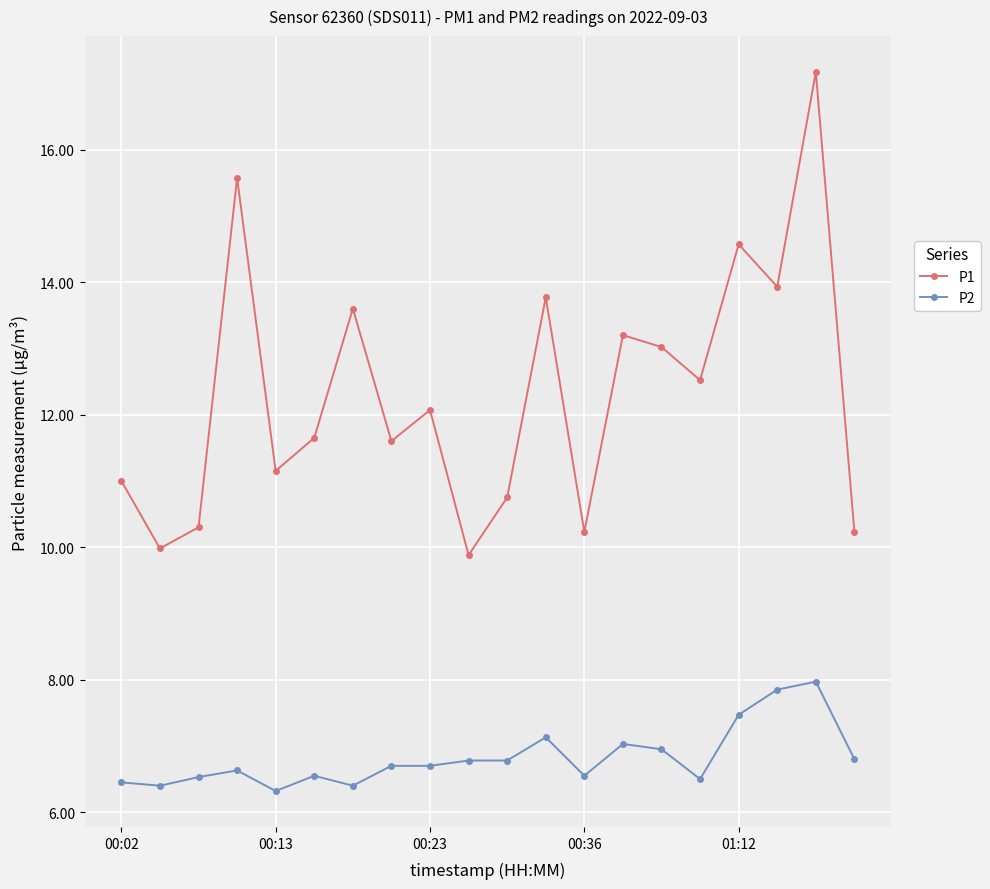

True or false: P2 has more than 2 interior local peaks.

True